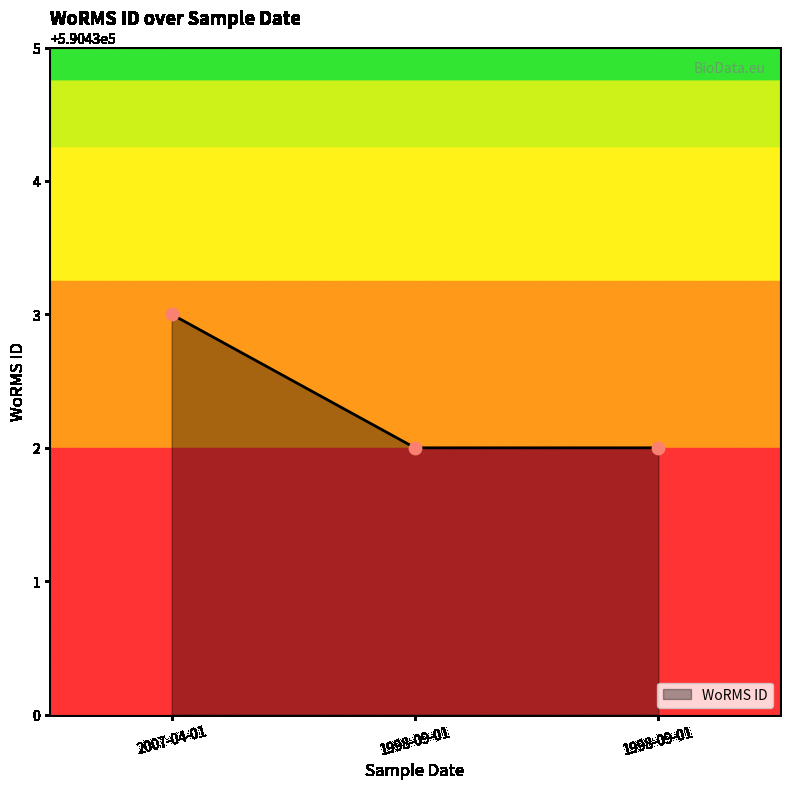

What is the ratio of the value at 1998-09-01 to the value at 1998-09-01?

1.0